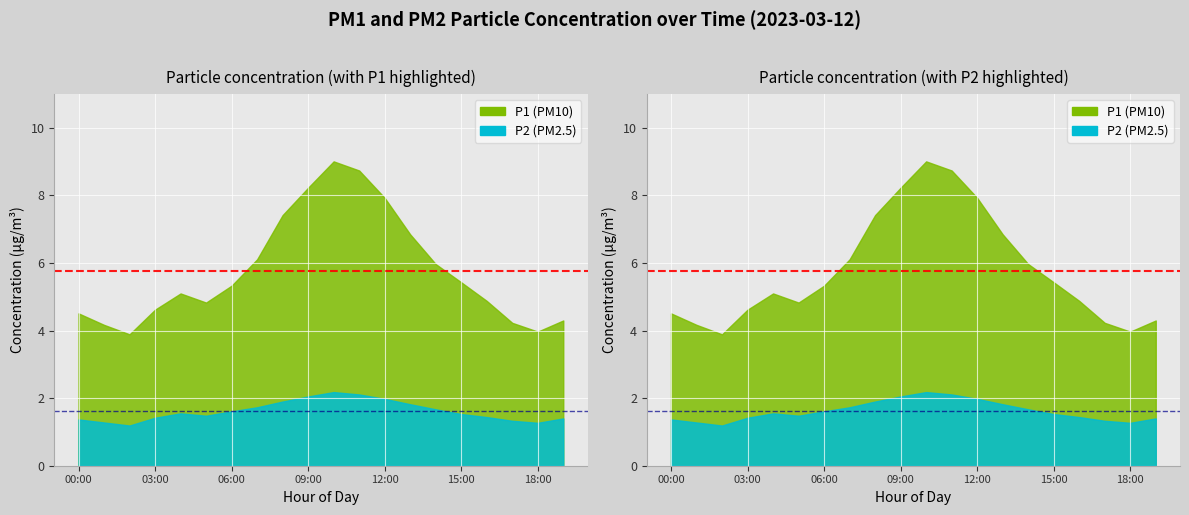

What is the difference between the highest and lowest values at 19:00?

2.9